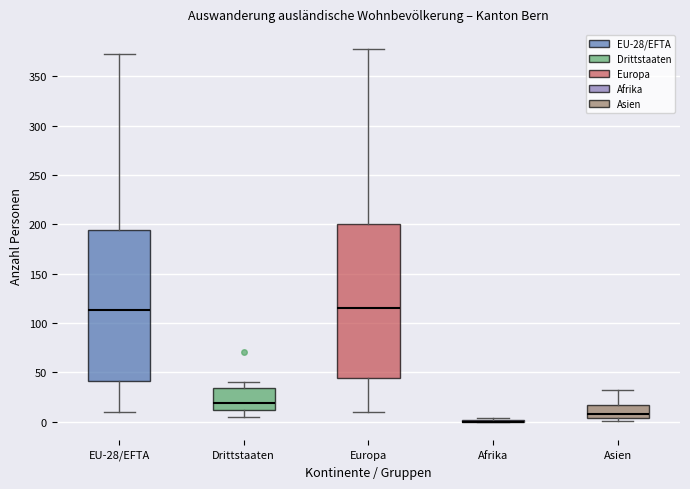

Reading left to right, read every box against the y-axis: the position of its median line, the range the box covers, and the ends of its whiskers. The values are not printed on the chart, so give them approximately, as read against the axis.

EU-28/EFTA: median 115, box 40 to 195, whiskers 10 to 375
Drittstaaten: median 20, box 10 to 35, whiskers 5 to 40
Europa: median 115, box 45 to 200, whiskers 10 to 380
Afrika: box collapsed to a line at 0, whiskers 0 to 5
Asien: median 10, box 5 to 15, whiskers 0 to 30